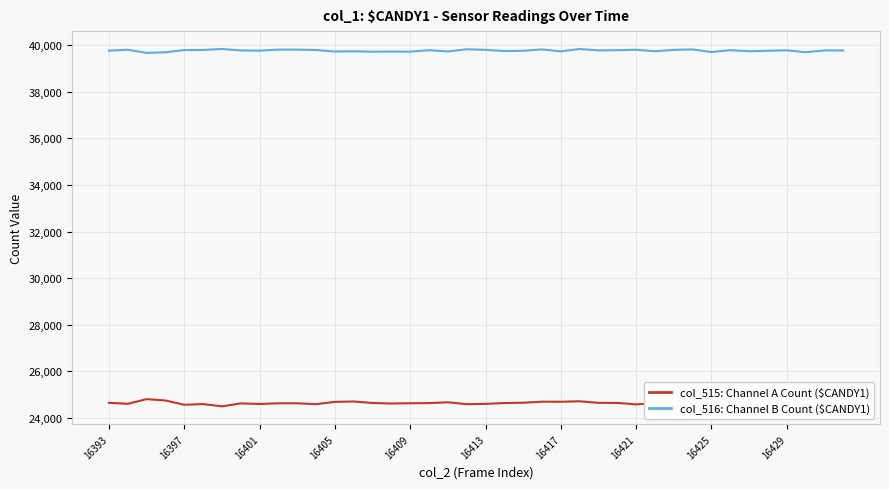

What is the greatest value displayed?

39835